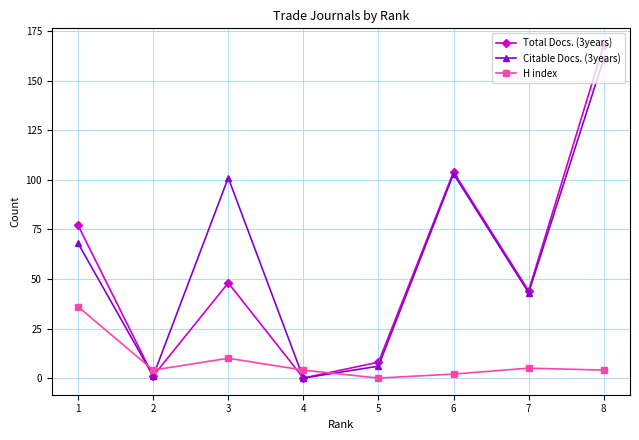

Which series has the largest total across all categories?

Citable Docs. (3years)